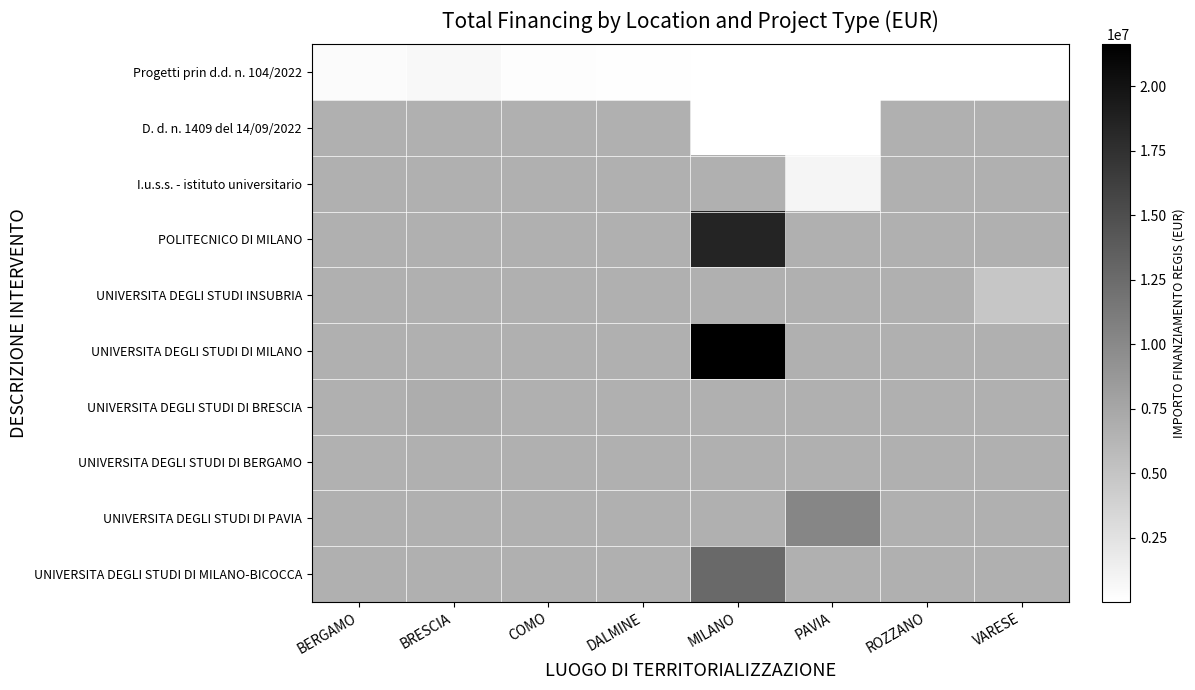

Which category has the lowest value across all series?

MILANO